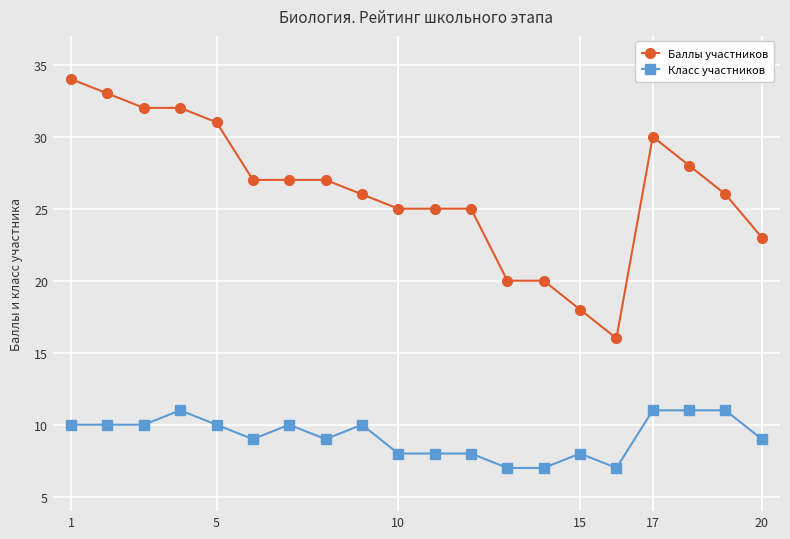

Does the chart display data point markers on the line(s)?

Yes